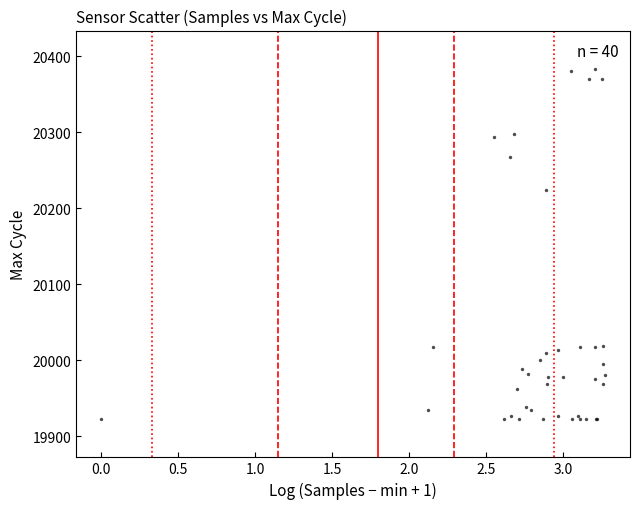

What Y value in the scatter plot is closest to 20153?

20224